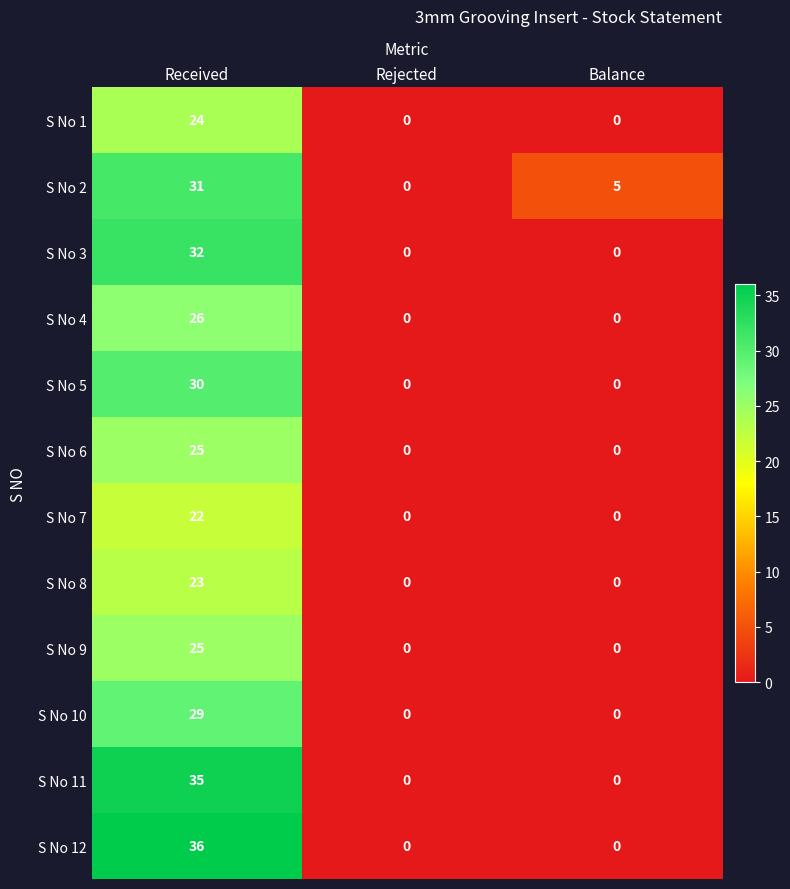

How many values in S No 9 are above zero?

1